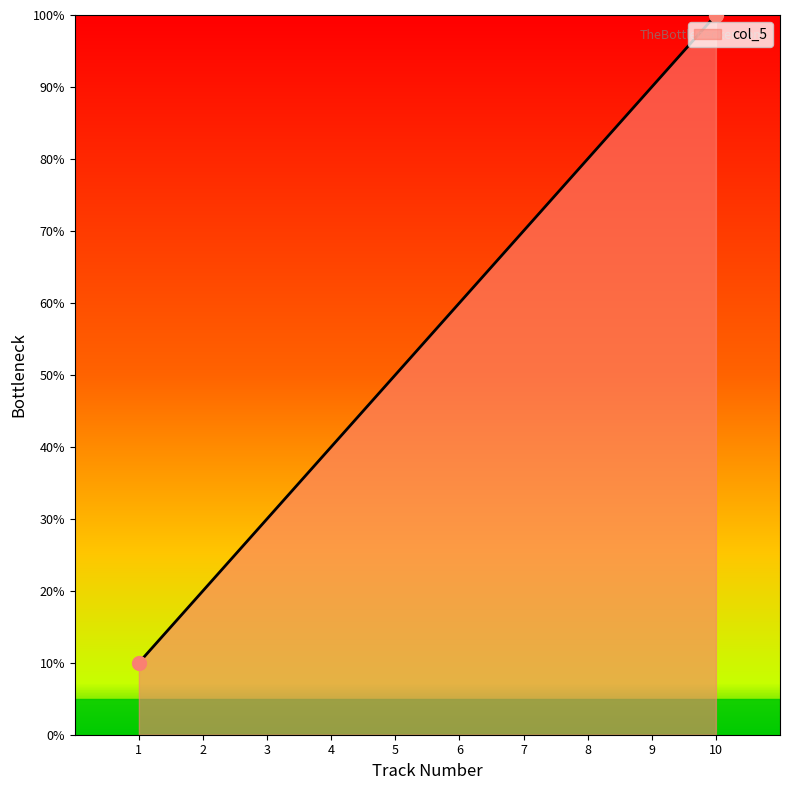

What is the average value?

55